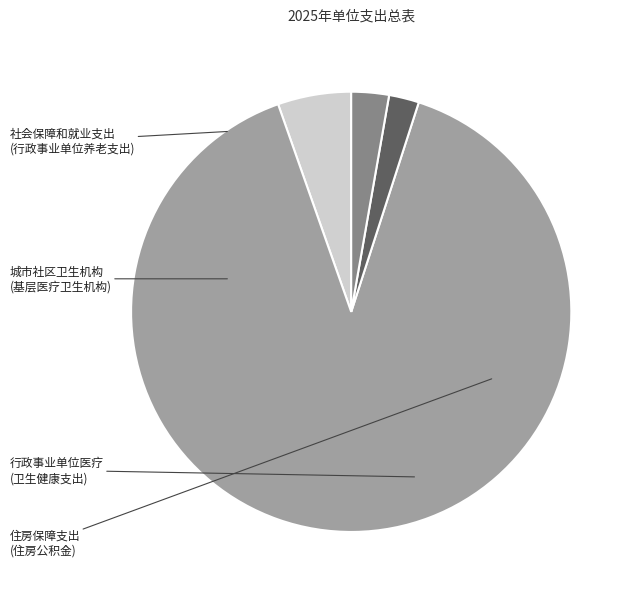

To the nearest percent, what is the difference between the largest and smallest slice percentages?

87%